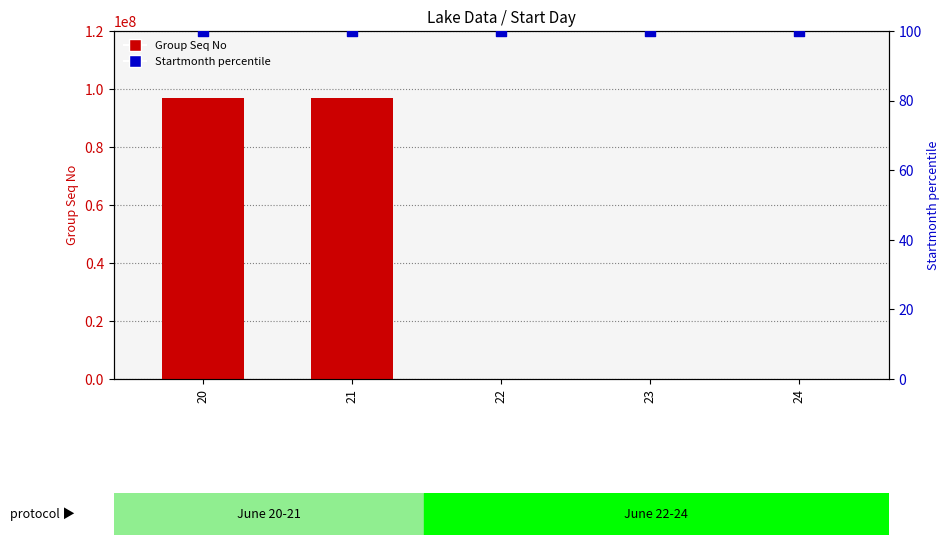

Which series has the widest spread of Y values?

Group Seq No